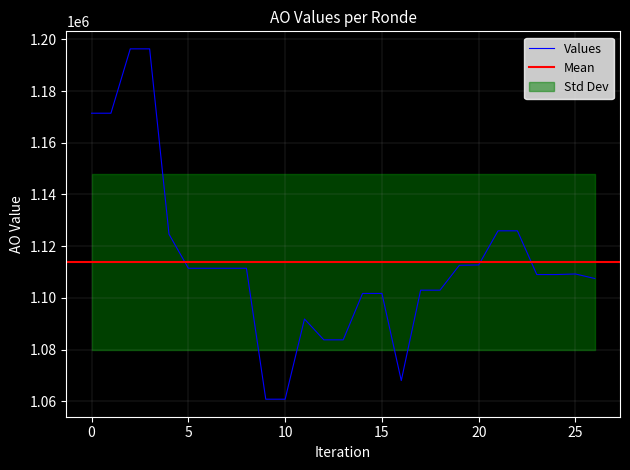

What is the value of the 4th point from the left?

1196369